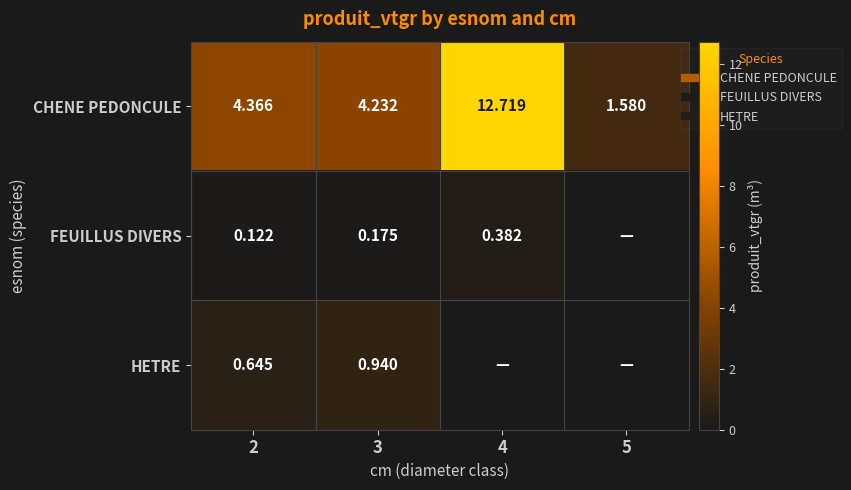

Rank the categories by CHENE PEDONCULE value from lowest to highest.

5, 3, 2, 4